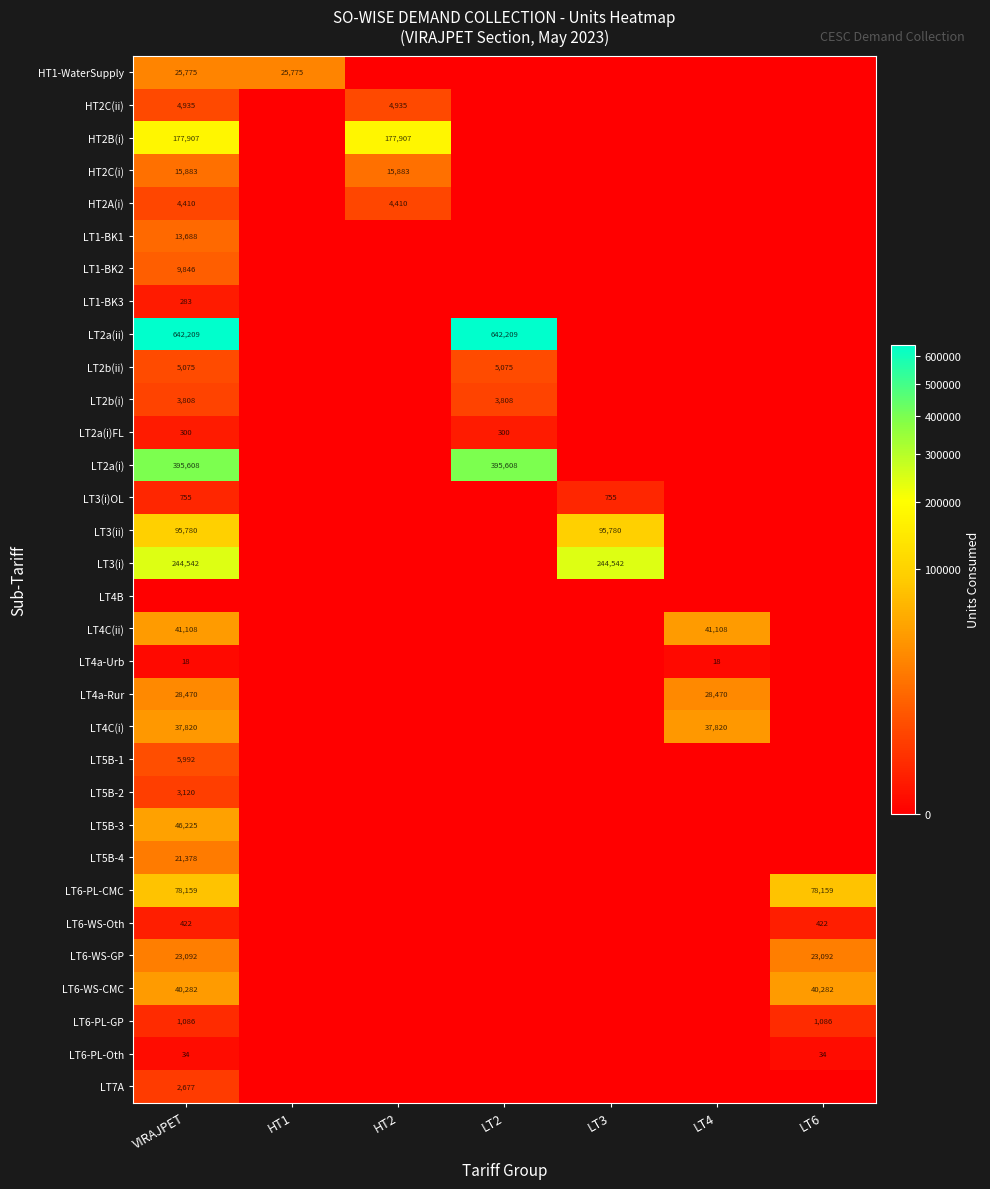

The value of HT2B(i) at HT2 is 111693. True or false?

False